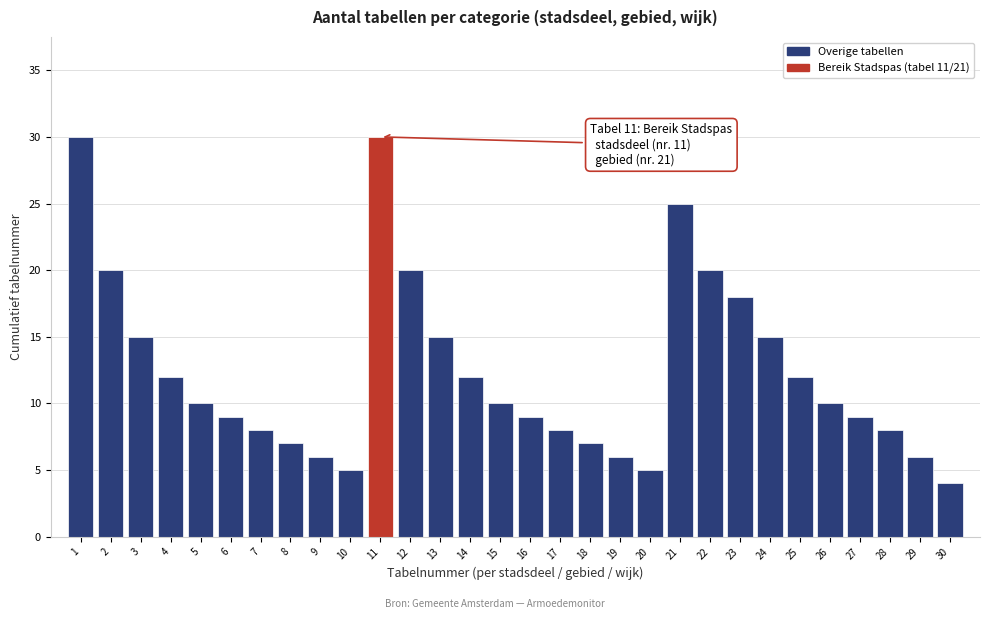

Reading right to left, what are all the values shown in this chart?

30=4	29=6	28=8	27=9	26=10	25=12	24=15	23=18	22=20	21=25	20=5	19=6	18=7	17=8	16=9	15=10	14=12	13=15	12=20	11=30	10=5	9=6	8=7	7=8	6=9	5=10	4=12	3=15	2=20	1=30